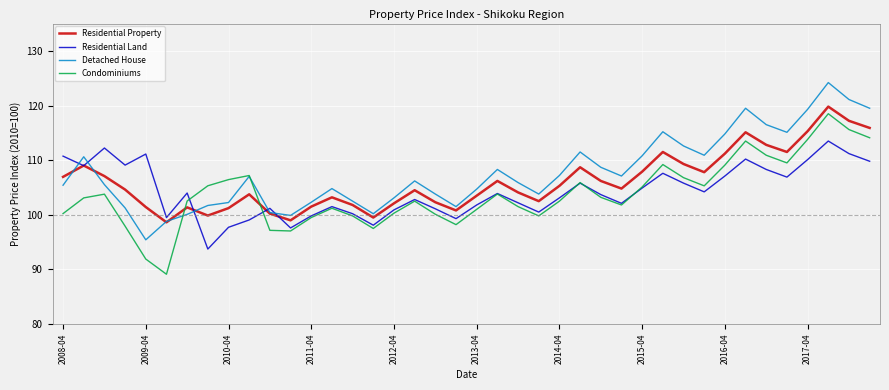

What is the lowest value of the Condominiums series?

89.1